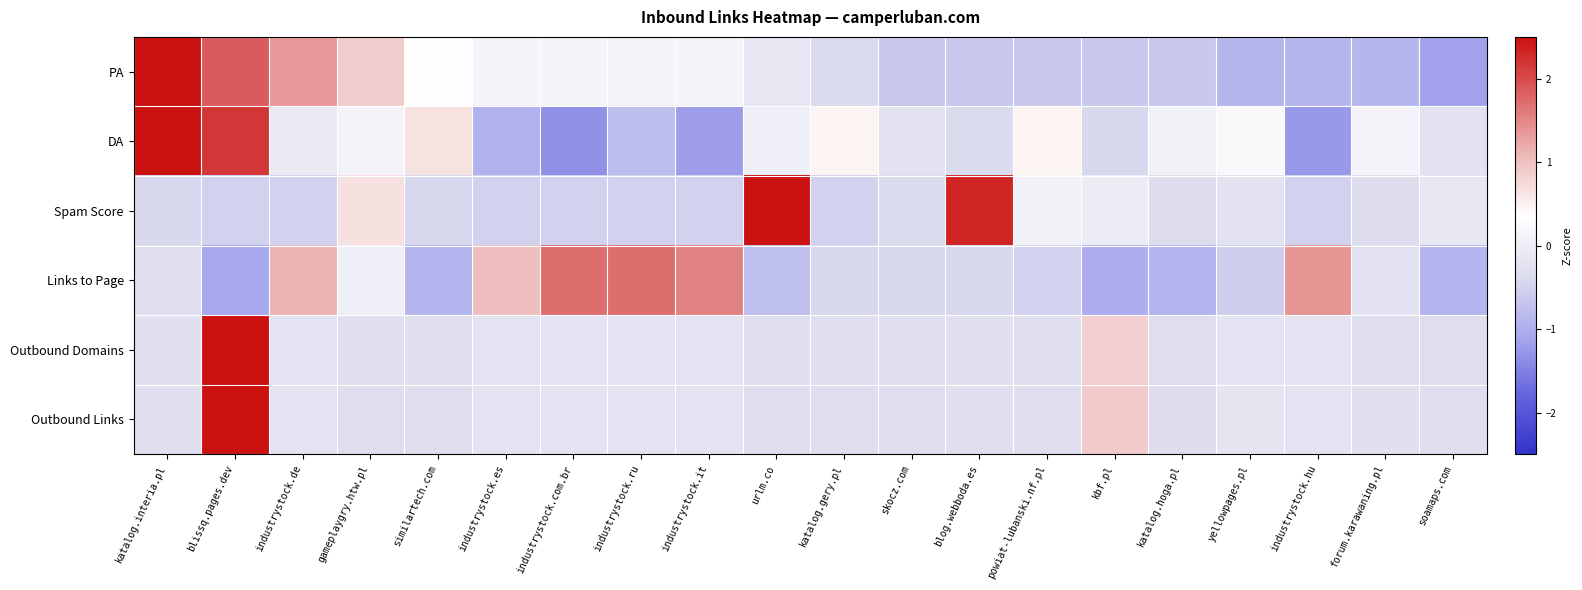

How many data points does each series have?

20